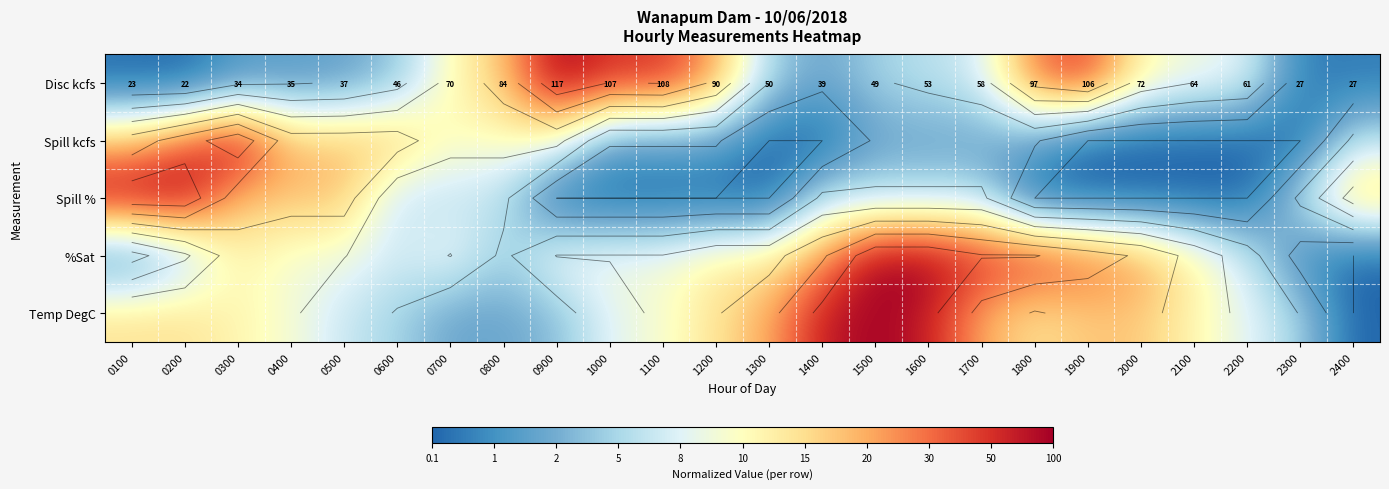

True or false: Temp DegC has a value of 1.3 at 1500.

False